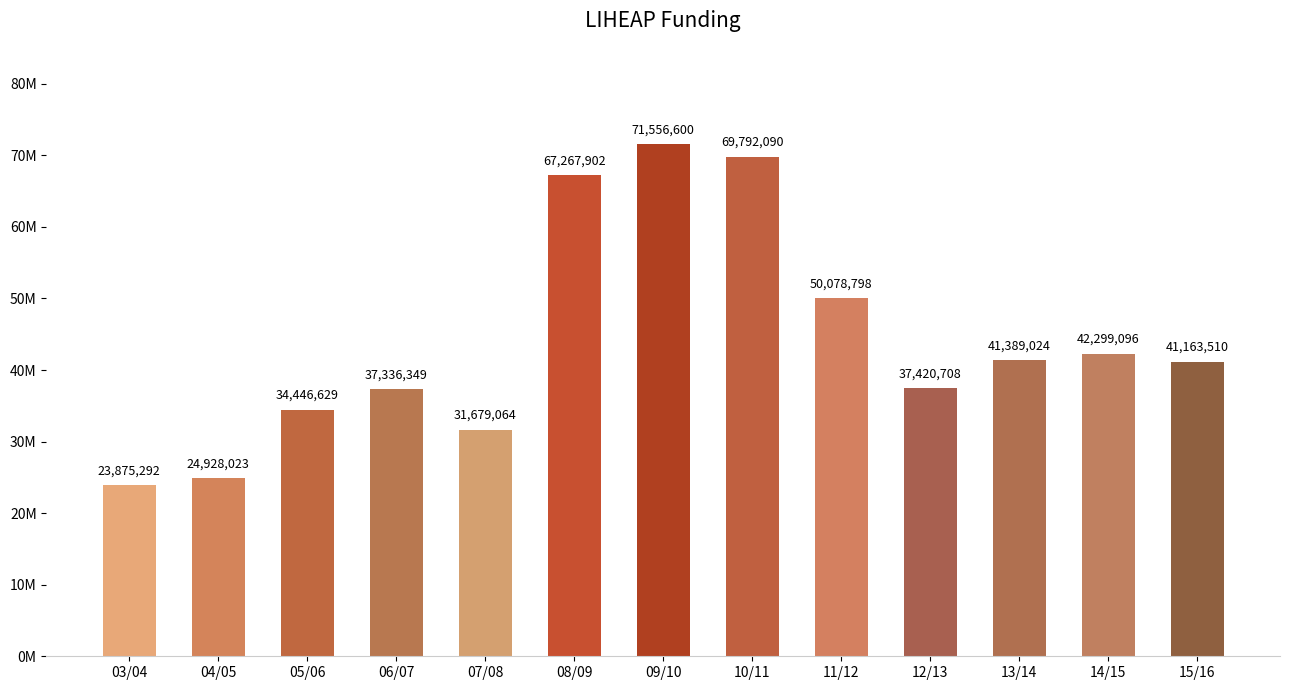

Reading left to right, transcribe all the data shown in this chart.

23875292	24928023	34446629	37336349	31679064	67267902	71556600	69792090	50078798	37420708	41389024	42299096	41163510